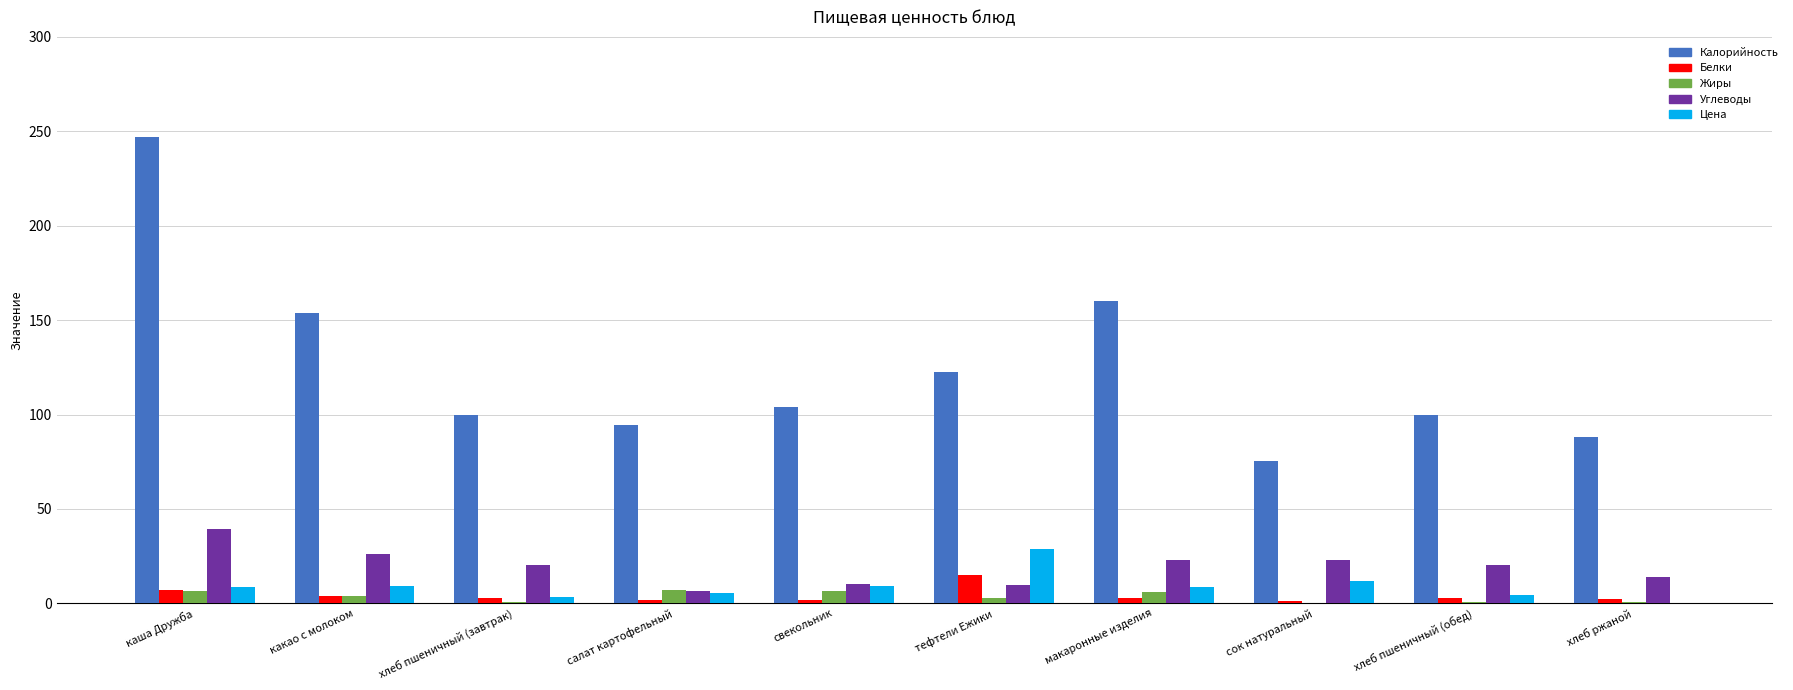

The Углеводы series shows 9.7 at тефтели Ежики. True or false?

True